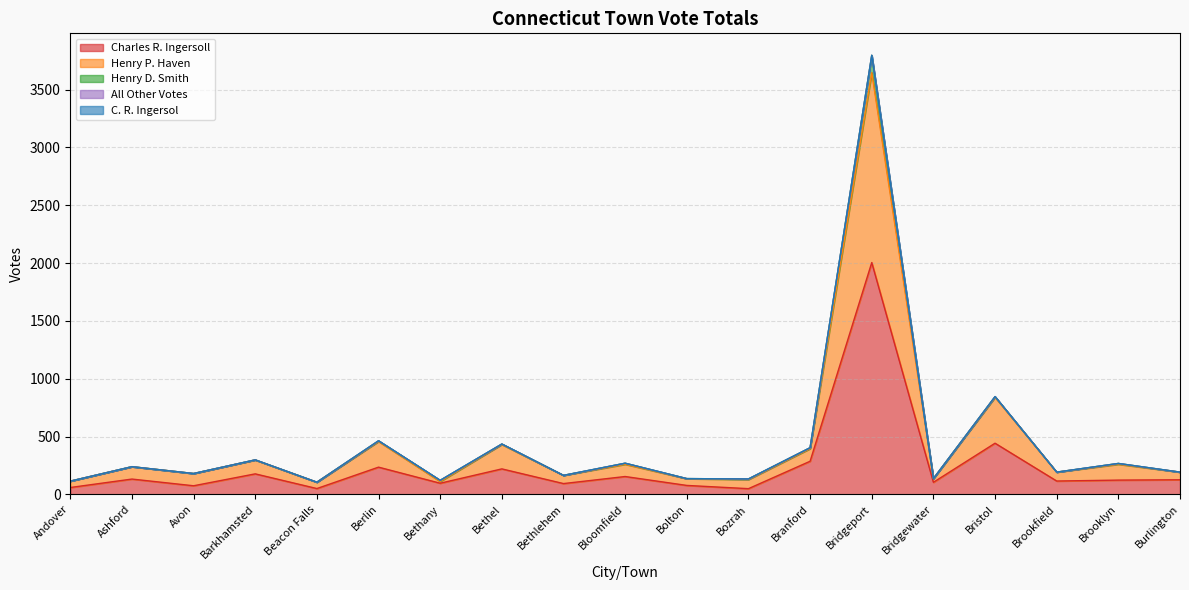

Reading left to right, extract all data points from this chart.

Charles R. Ingersoll: Andover=59	Ashford=132	Avon=74	Barkhamsted=177	Beacon Falls=50	Berlin=235	Bethany=96	Bethel=220	Bethlehem=93	Bloomfield=154	Bolton=77	Bozrah=49	Branford=286	Bridgeport=2004	Bridgewater=104	Bristol=442	Brookfield=115	Brooklyn=123	Burlington=126
Henry P. Haven: Andover=114	Ashford=239	Avon=180	Barkhamsted=297	Beacon Falls=105	Berlin=457	Bethany=111	Bethel=431	Bethlehem=164	Bloomfield=260	Bolton=135	Bozrah=128	Branford=395	Bridgeport=3646	Bridgewater=136	Bristol=839	Brookfield=192	Brooklyn=260	Burlington=192
Henry D. Smith: Andover=114	Ashford=239	Avon=180	Barkhamsted=298	Beacon Falls=105	Berlin=463	Bethany=121	Bethel=435	Bethlehem=164	Bloomfield=269	Bolton=136	Bozrah=133	Branford=403	Bridgeport=3796	Bridgewater=136	Bristol=845	Brookfield=192	Brooklyn=267	Burlington=192